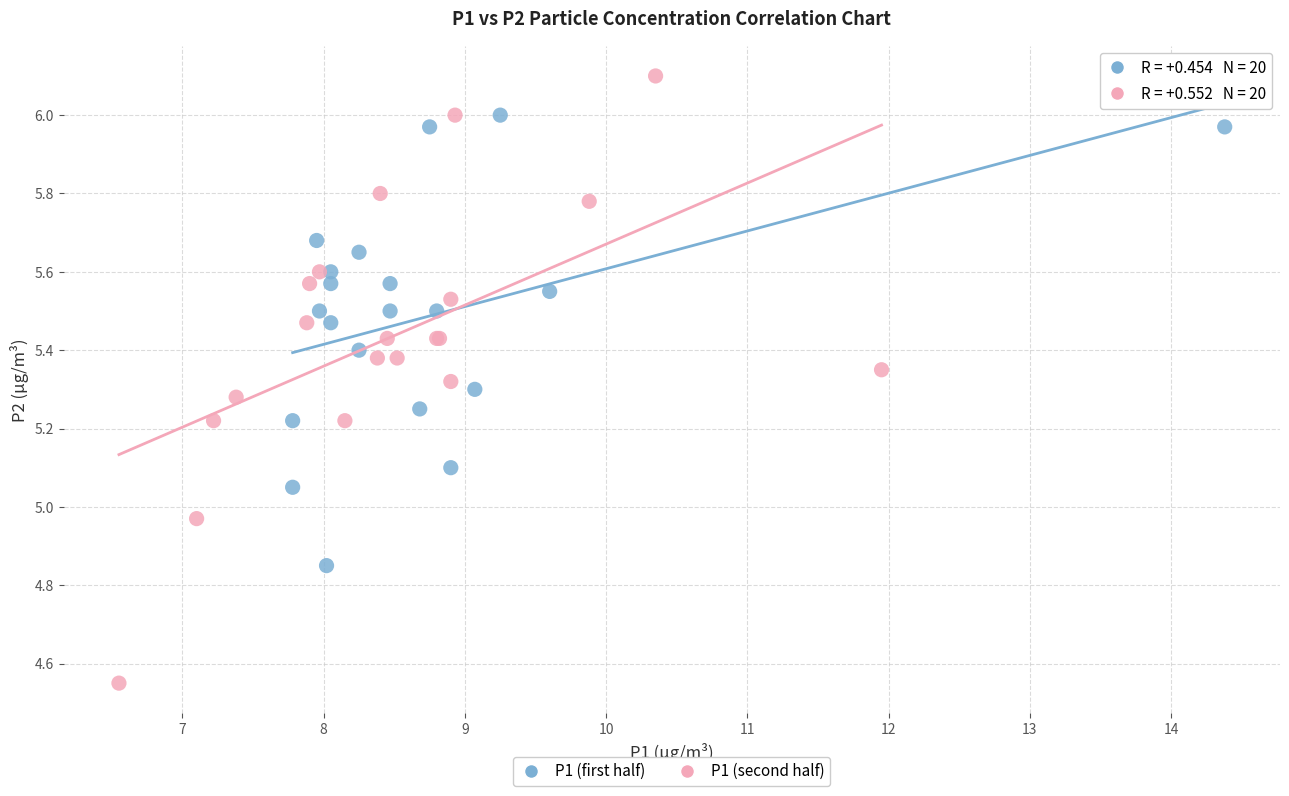

Which series reaches the maximum Y coordinate?

P1 (second half)